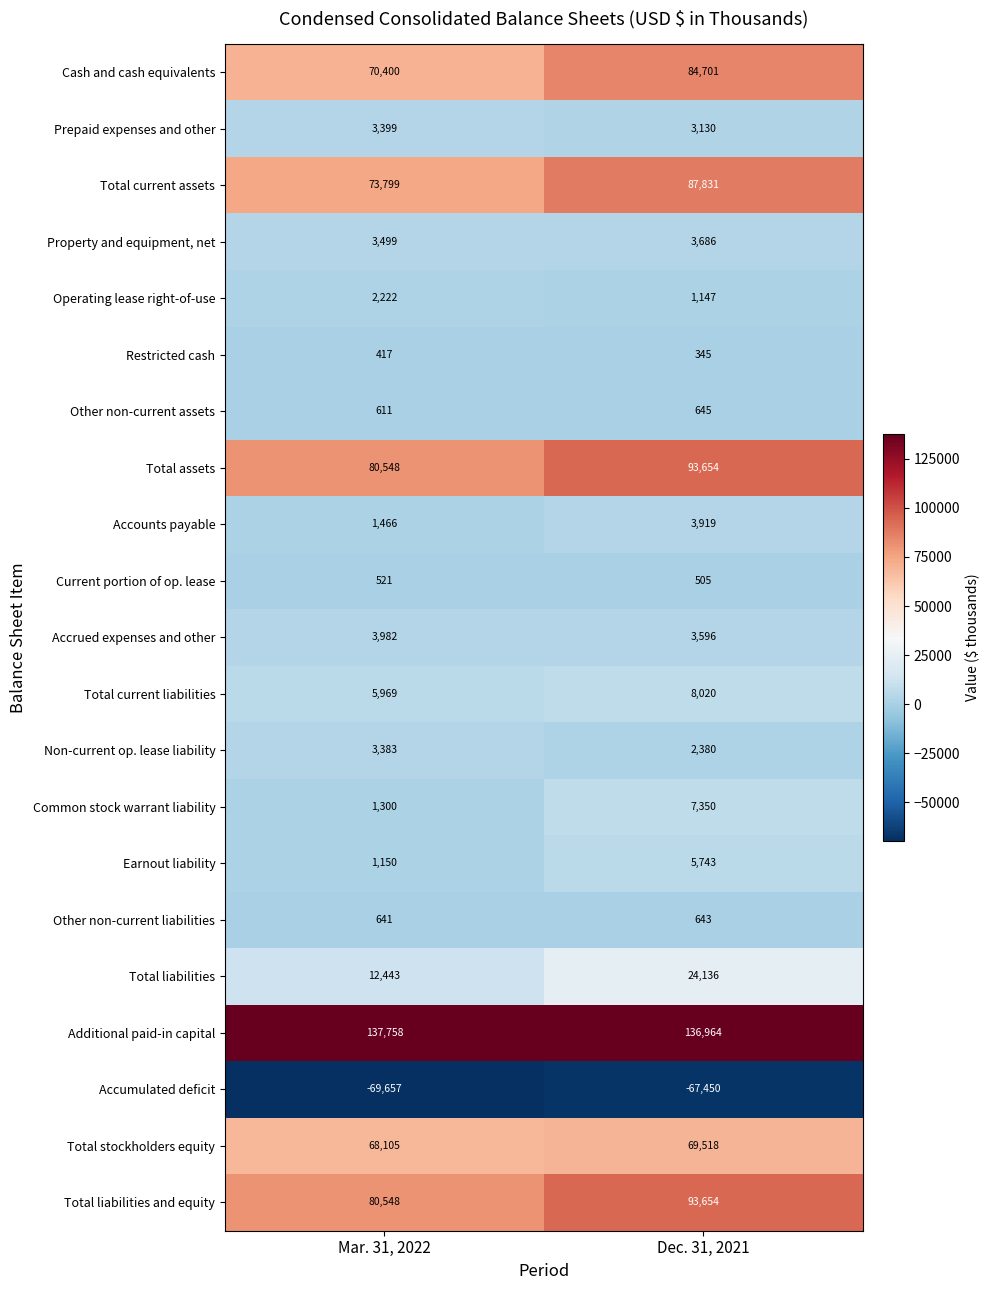

What is the total value across all series at Dec. 31, 2021?

564117